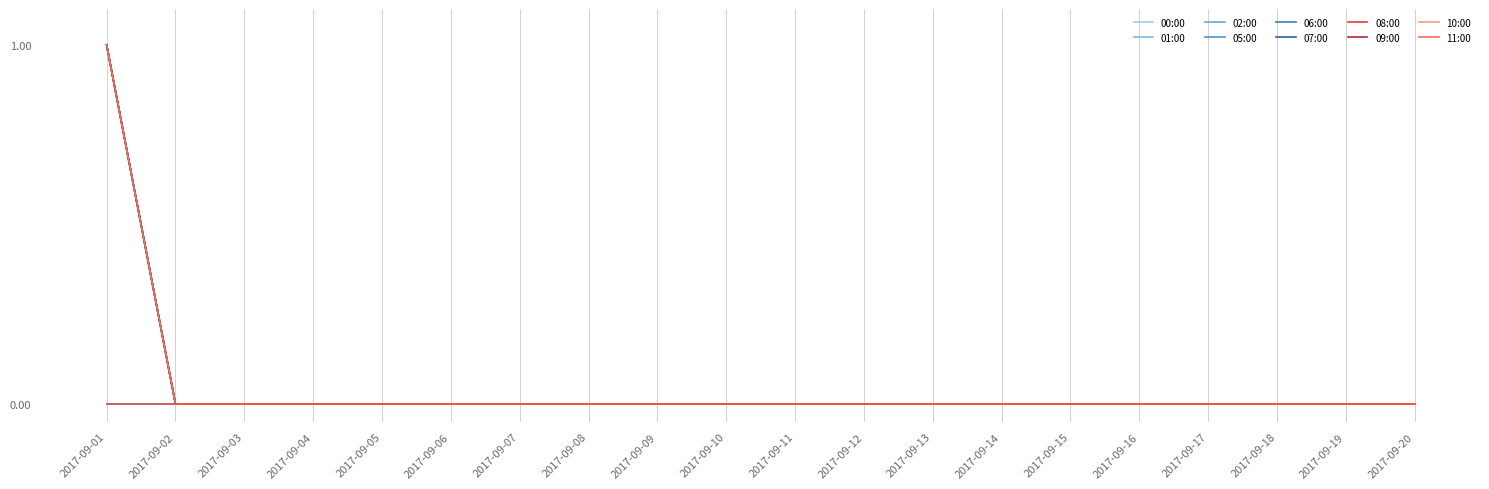

At which category is the sum across all series the highest?

2017-09-01